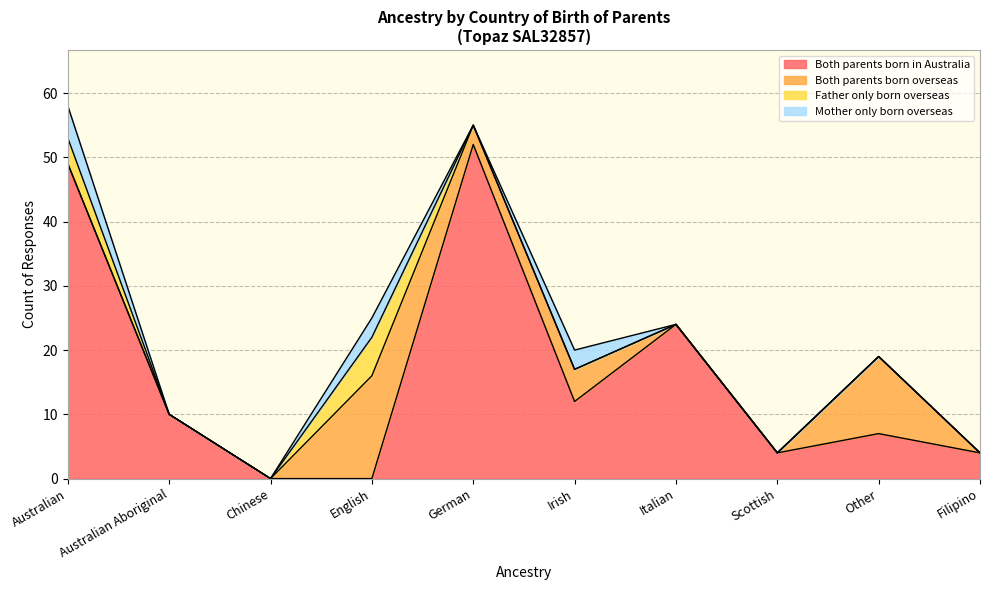

Which series has the largest total across all categories?

Both parents born in Australia